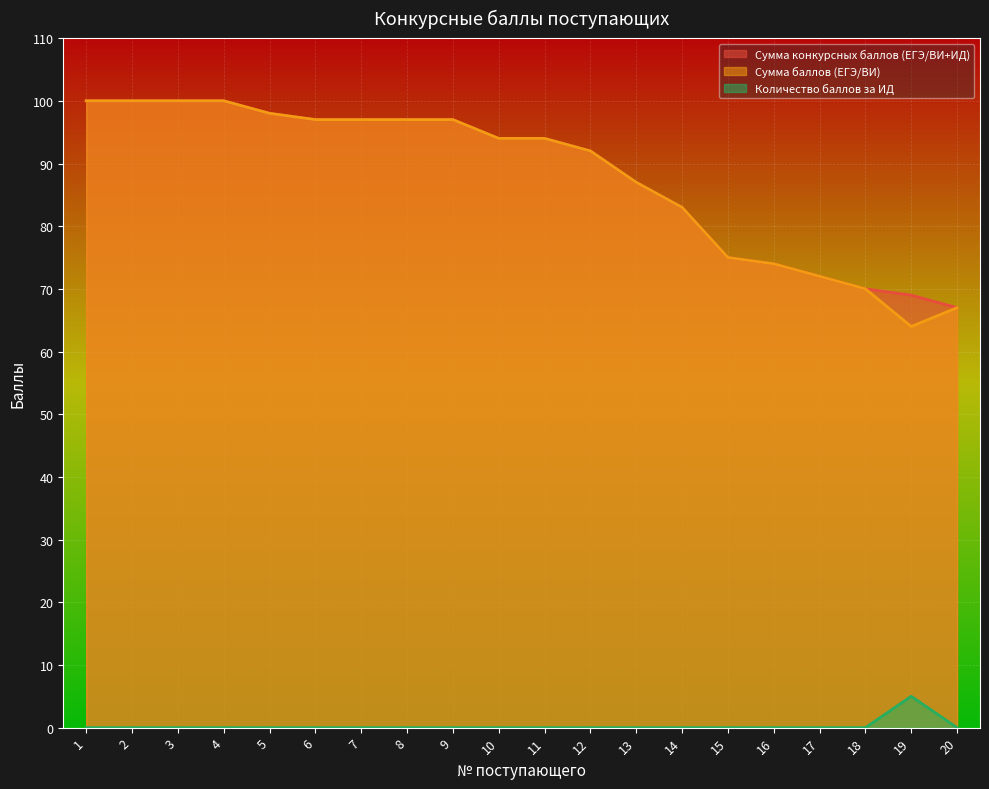

Which series has the largest total across all categories?

Сумма конкурсных баллов (ЕГЭ/ВИ+ИД)